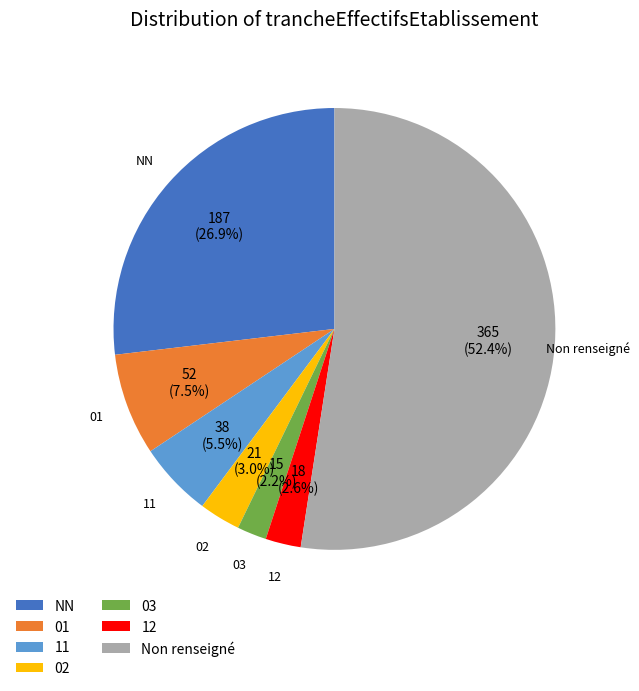

True or false: 03 accounts for 2% of the total.

True